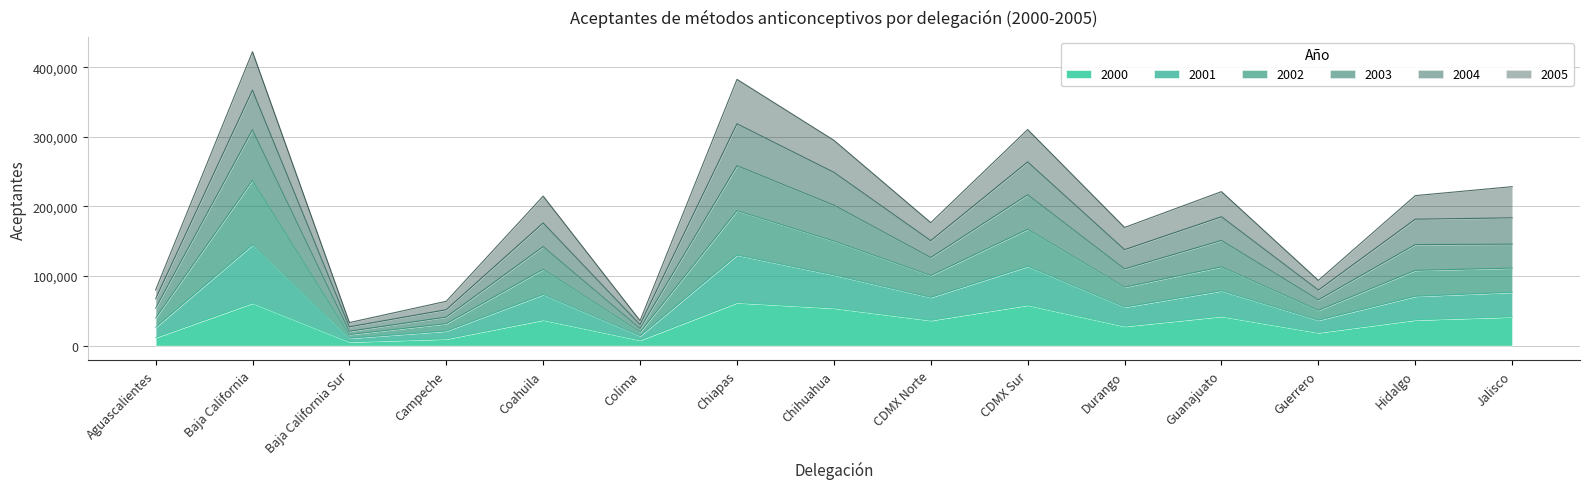

At which label does 2001 first exceed 108039?

Baja California